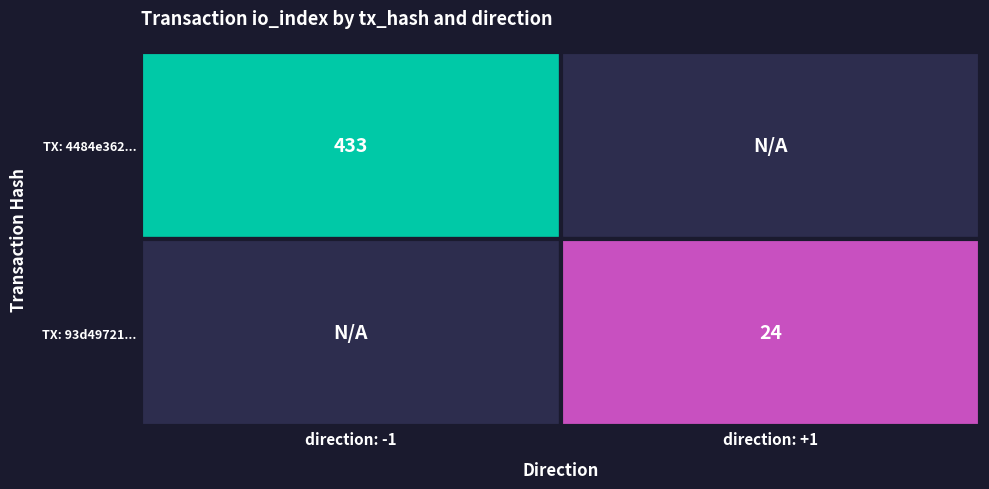

Reading left to right, extract all data points from this chart.

4484e36275cef109f549973f2dffc1e2f764005: -1	433
93d497219e6d9fffe3cb2a42c50c8aa50d78cdf: 1	24